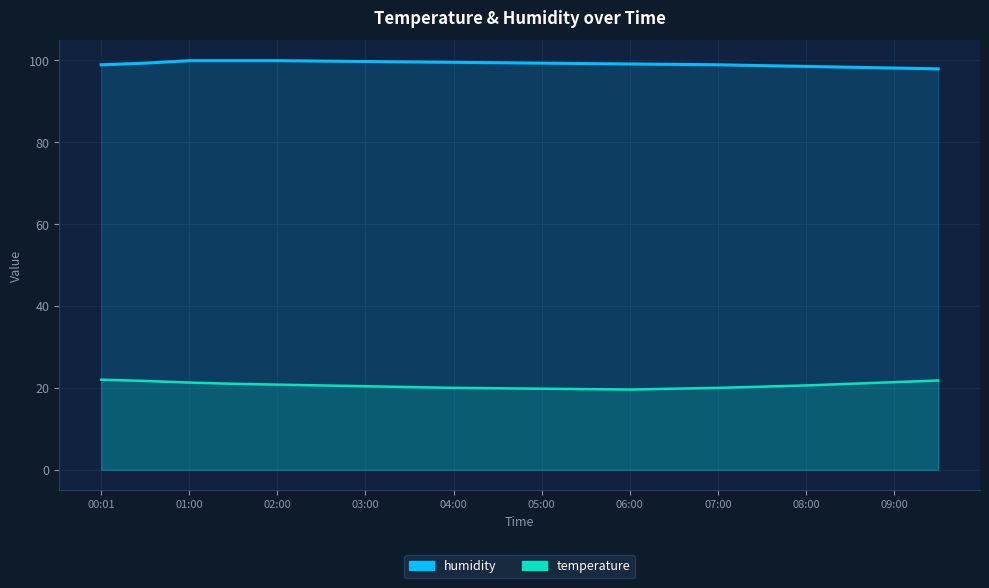

The temperature series shows 20.6 at 08:00. True or false?

True